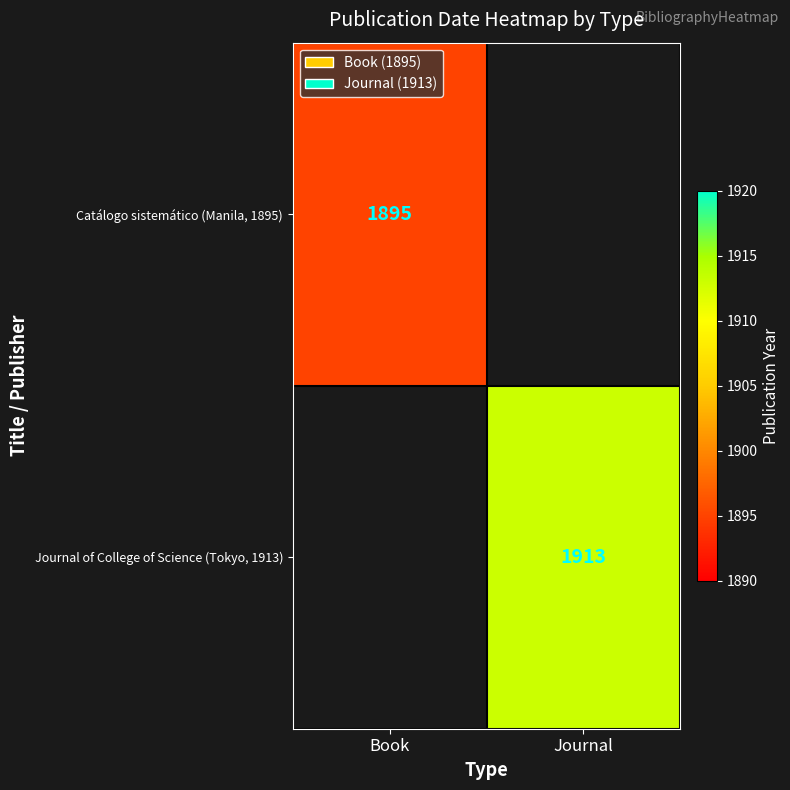

True or false: Journal of College of Science (Tokyo, 1913) has a value of 1913 at Journal.

True